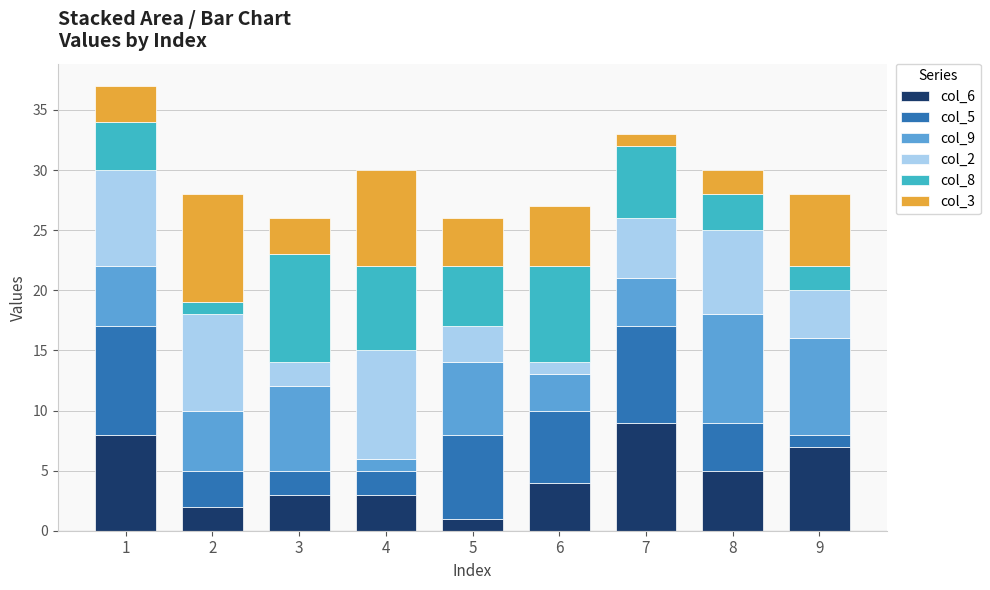

The col_6 series shows 7 at 9. True or false?

True